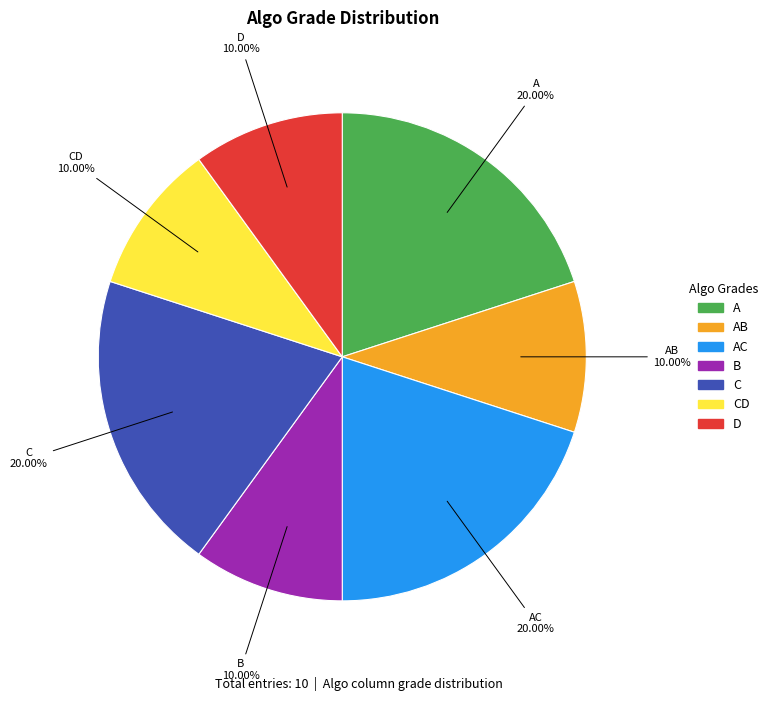

What percentage is the D slice, to the nearest percent?

10%